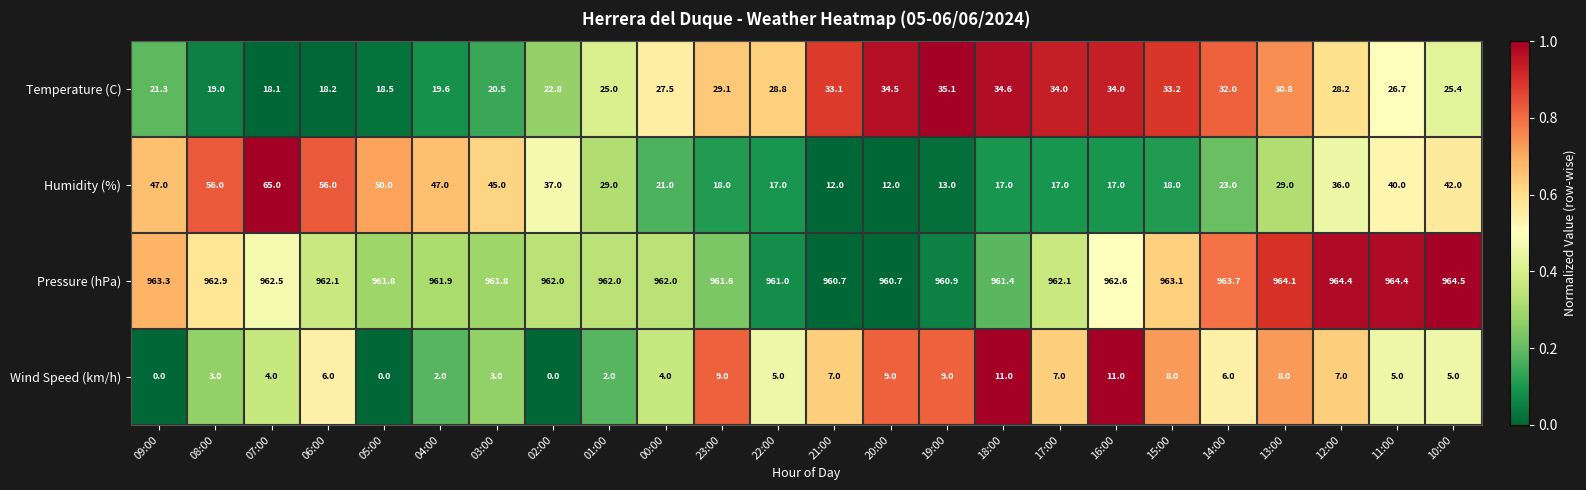

Is it true that Pressure (hPa) equals 632.7 at 14:00?

False